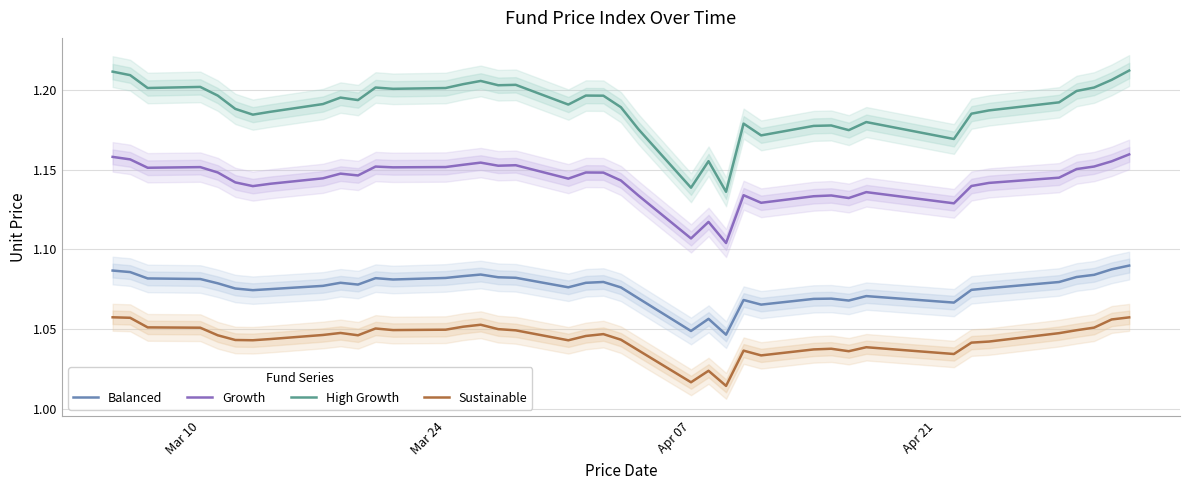

True or false: Growth and High Growth cross at least once.

False